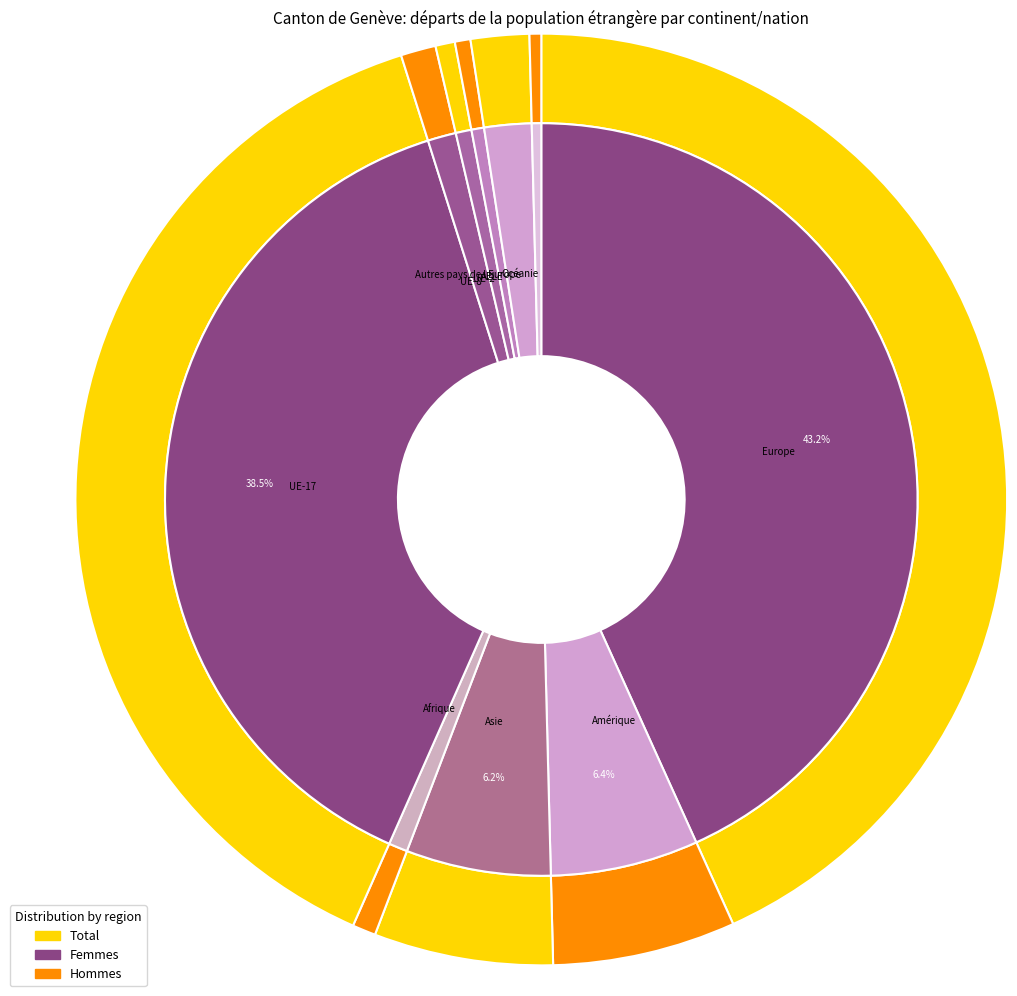

What percentage do Amérique and Europe together represent?

49.6%